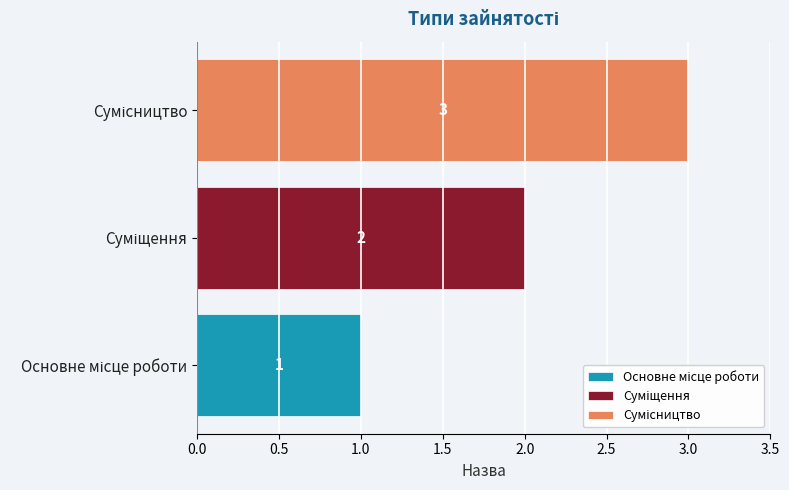

Count the number of categories in the chart.

3